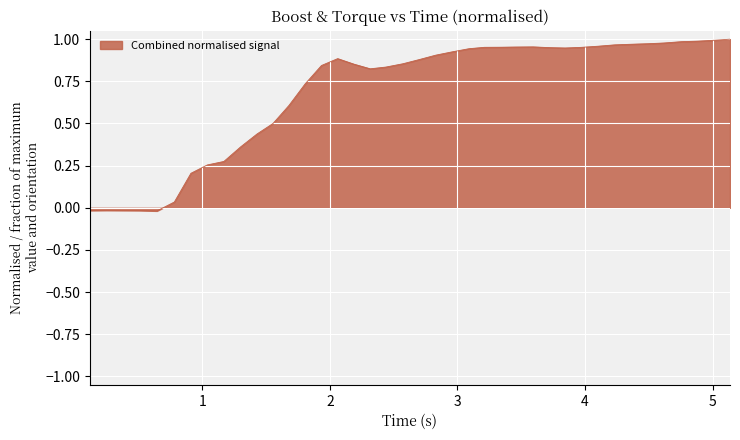

What is the difference between the maximum and minimum values?

1.0